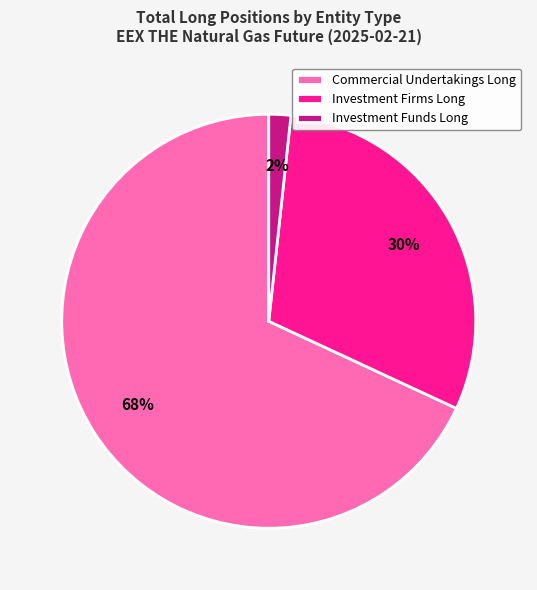

To the nearest percent, what percentage of the pie is Investment Firms Long?

30%